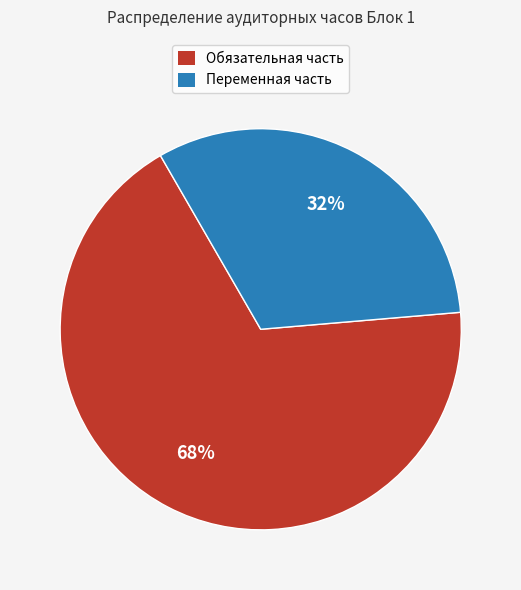

To the nearest percent, what is the average slice percentage?

50%